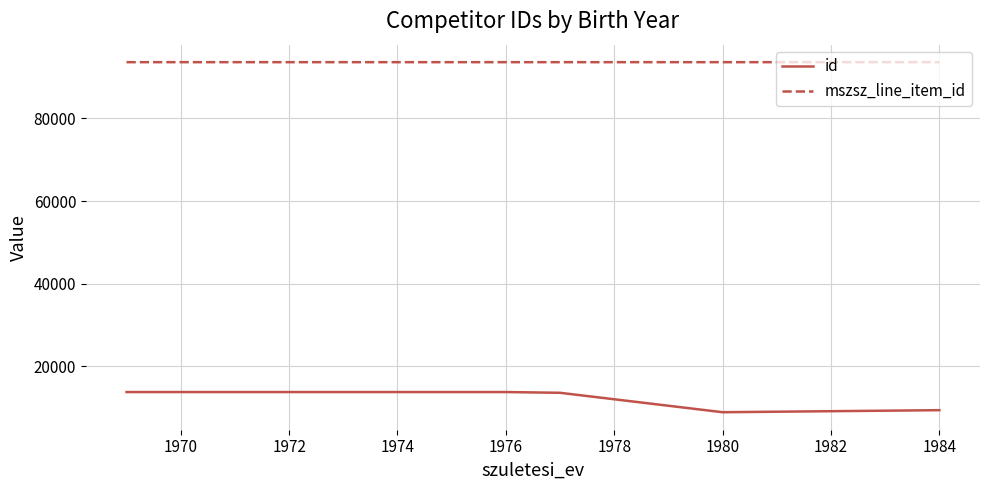

What is the highest value of the id series?

13723